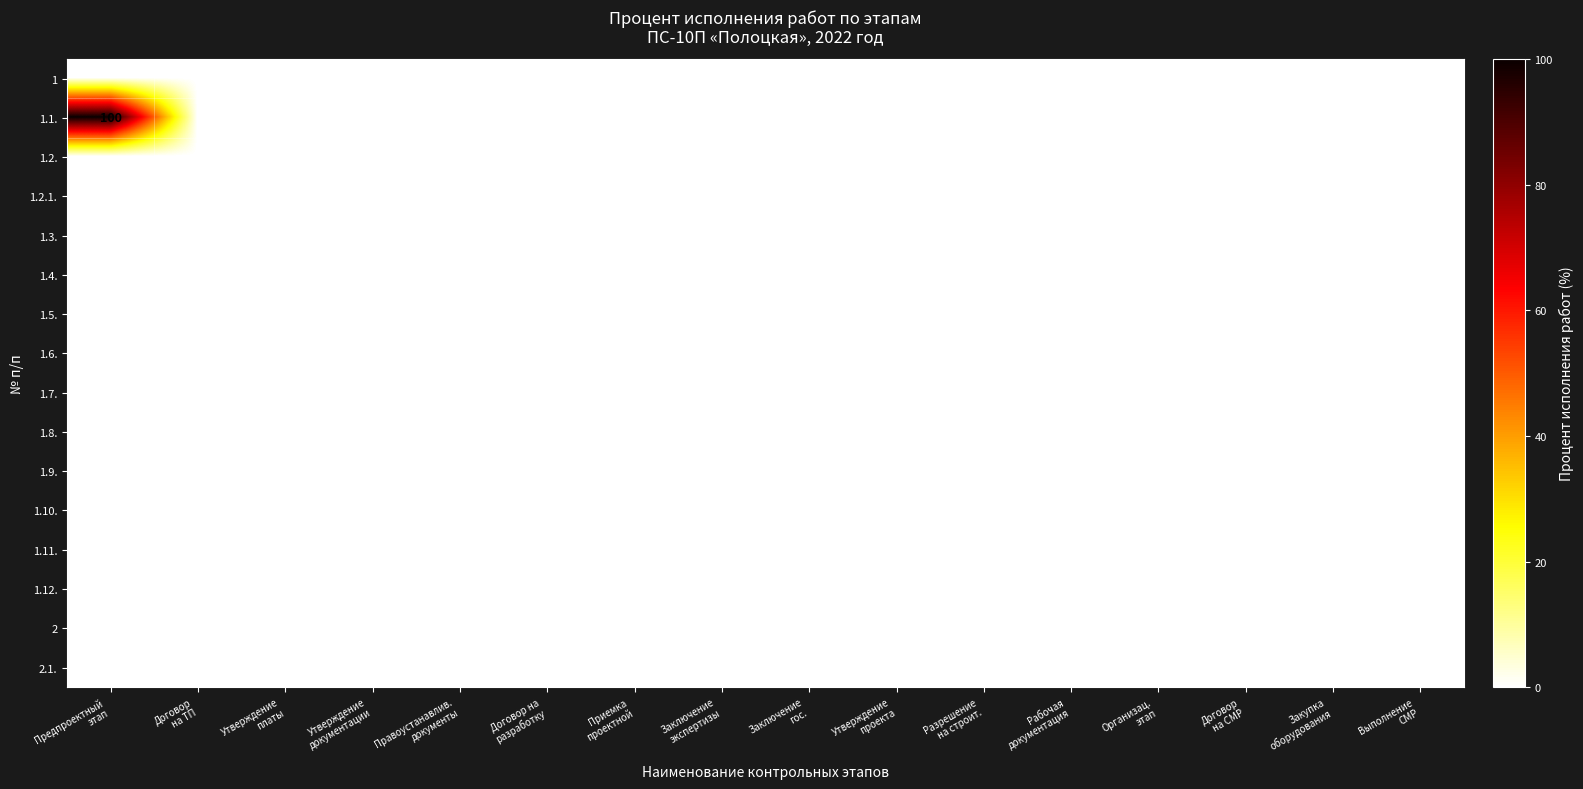

How many data points does each series have?

16